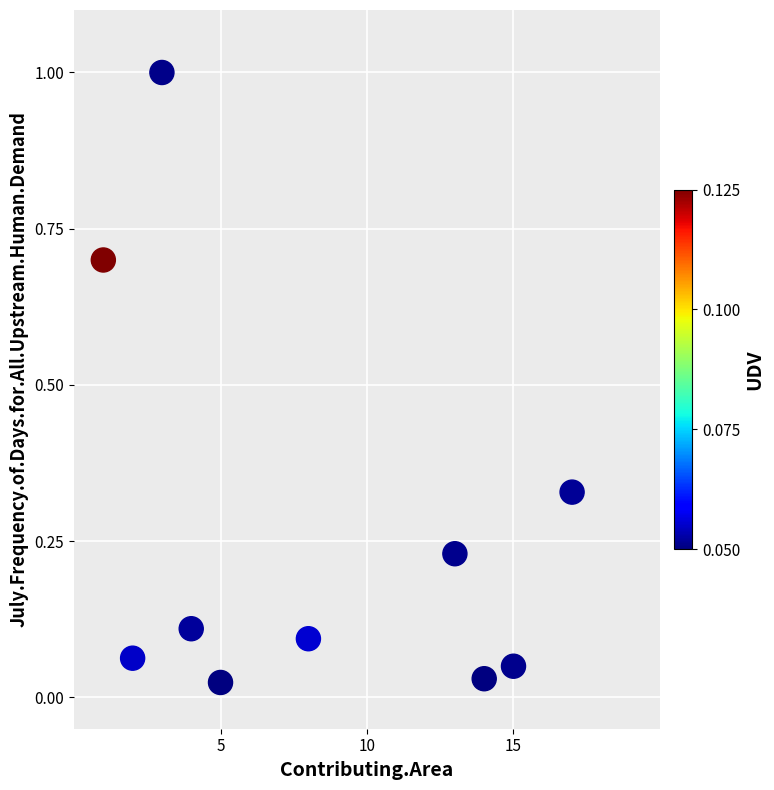

What is the range of Y values (max minus min)?

1.0